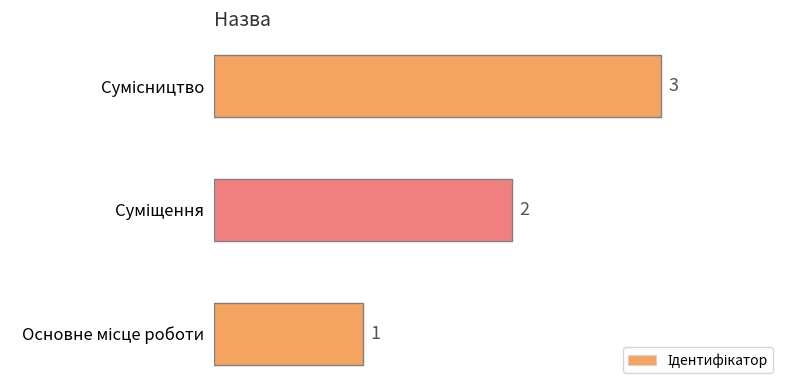

What is the maximum value shown in the chart?

3